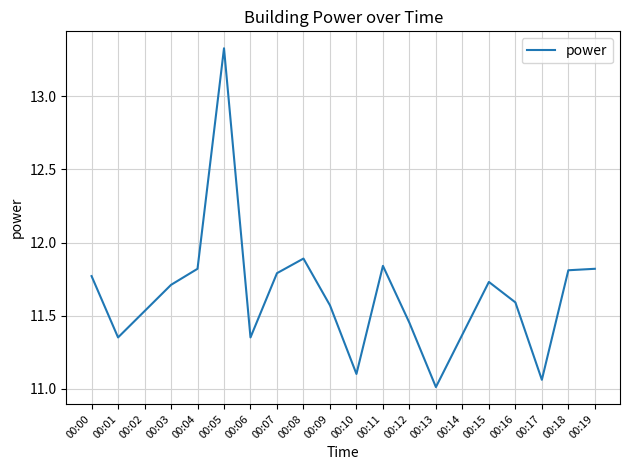

True or false: the data shows 8.0 at 00:18.

False